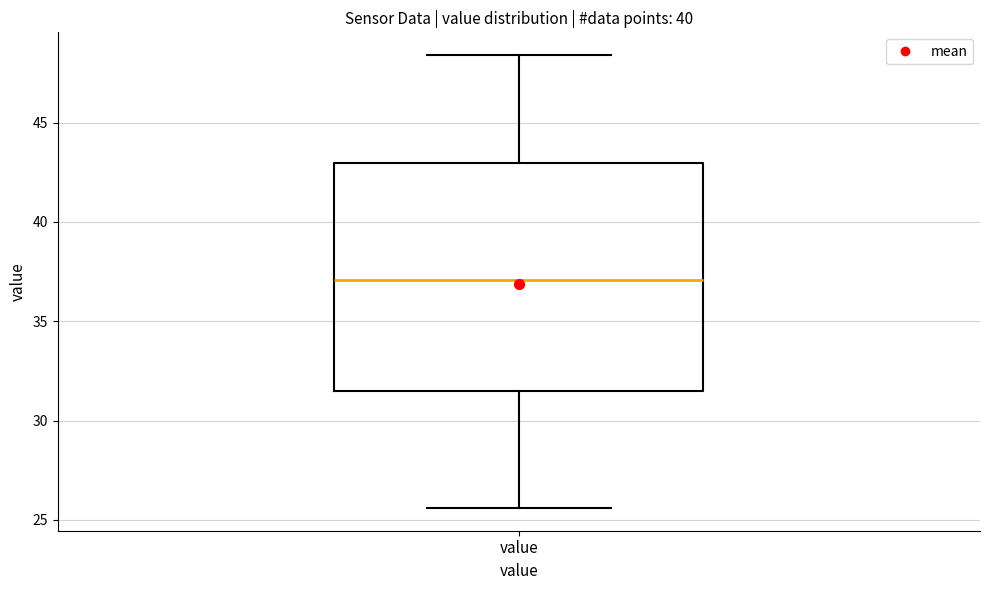

Read this box plot against the y-axis: the position of the median line, the range covered by the box, and the ends of both whiskers. The values are not printed on the chart, so give them approximately, as read against the axis.

median 37.0, box 31.5 to 43.0, whiskers 25.5 to 48.5